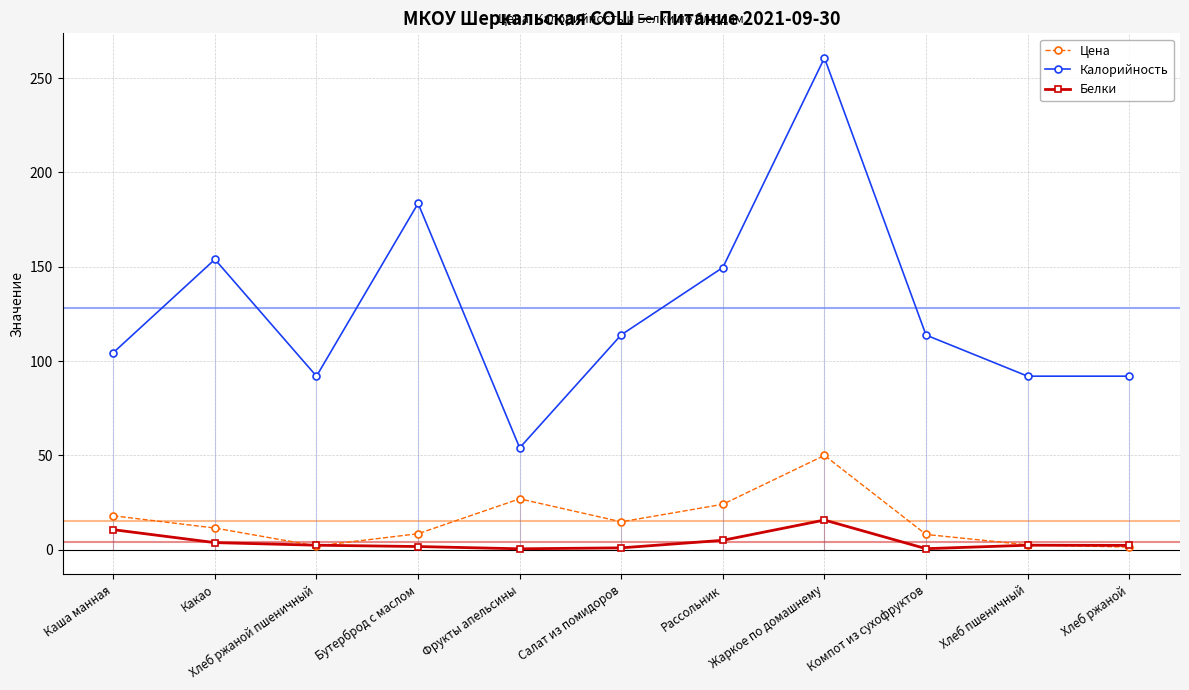

At which category is the sum across all series the highest?

Жаркое по домашнему